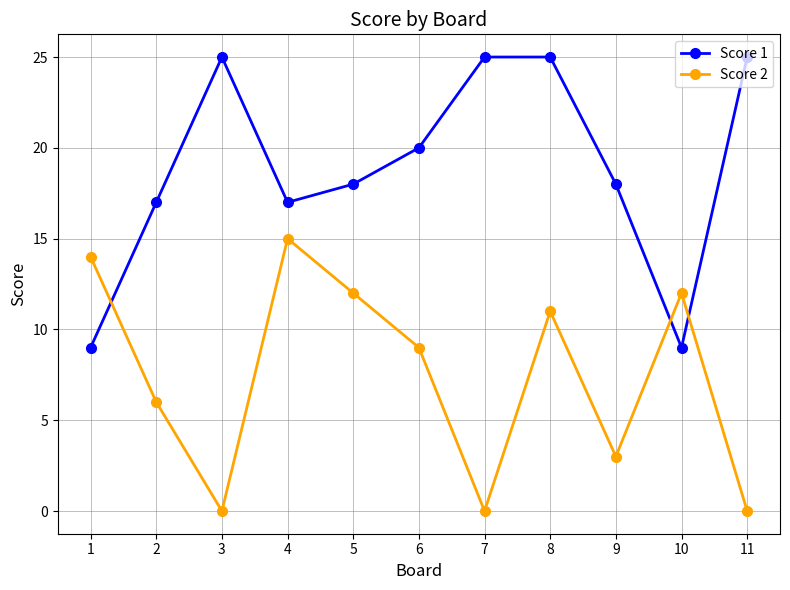

How many intersections are there between Score 2 and Score 1?

3